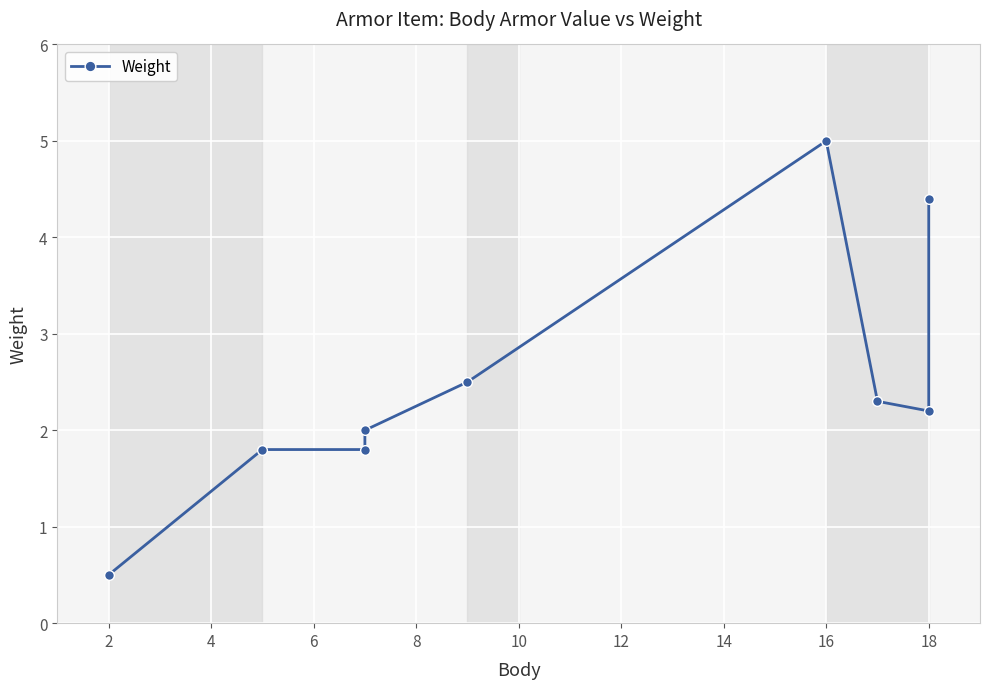

Reading left to right, extract all data points from this chart.

0.5	1.8	1.8	2.0	2.5	5.0	2.3	2.2	4.4